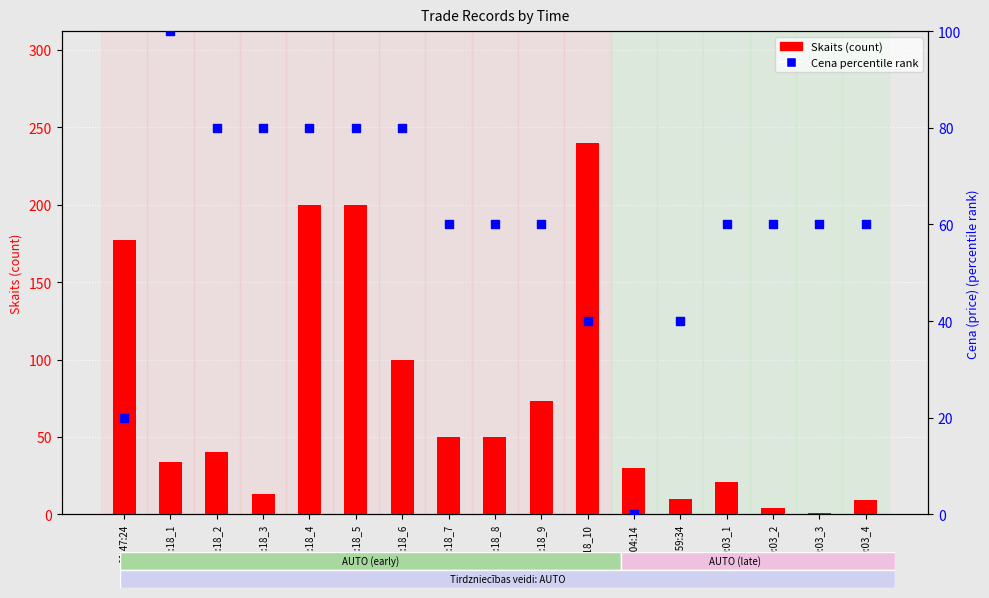

Which series has the widest spread of Y values?

Skaits